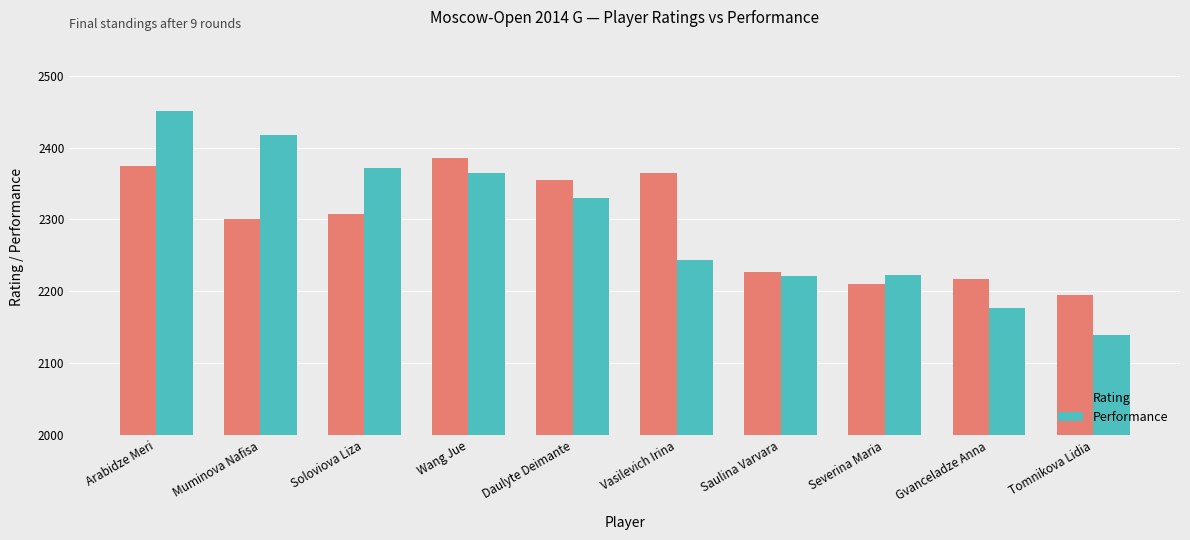

Between Muminova Nafisa and Gvanceladze Anna, which series saw the biggest shift?

Performance